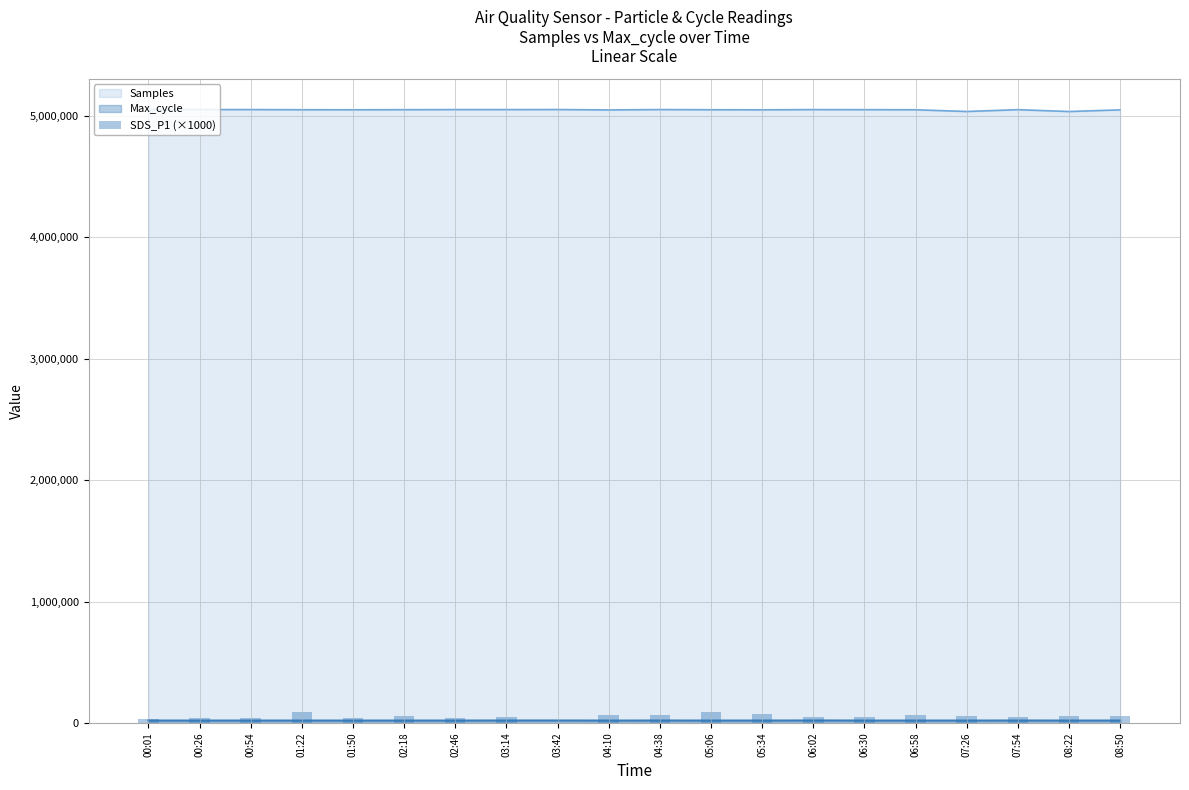

Reading right to left, extract all data points from this chart.

54700	54330	46830	58880	67100	45880	49670	70380	92820	61800	63600	0	46400	39720	55250	38300	92820	38970	37900	35400